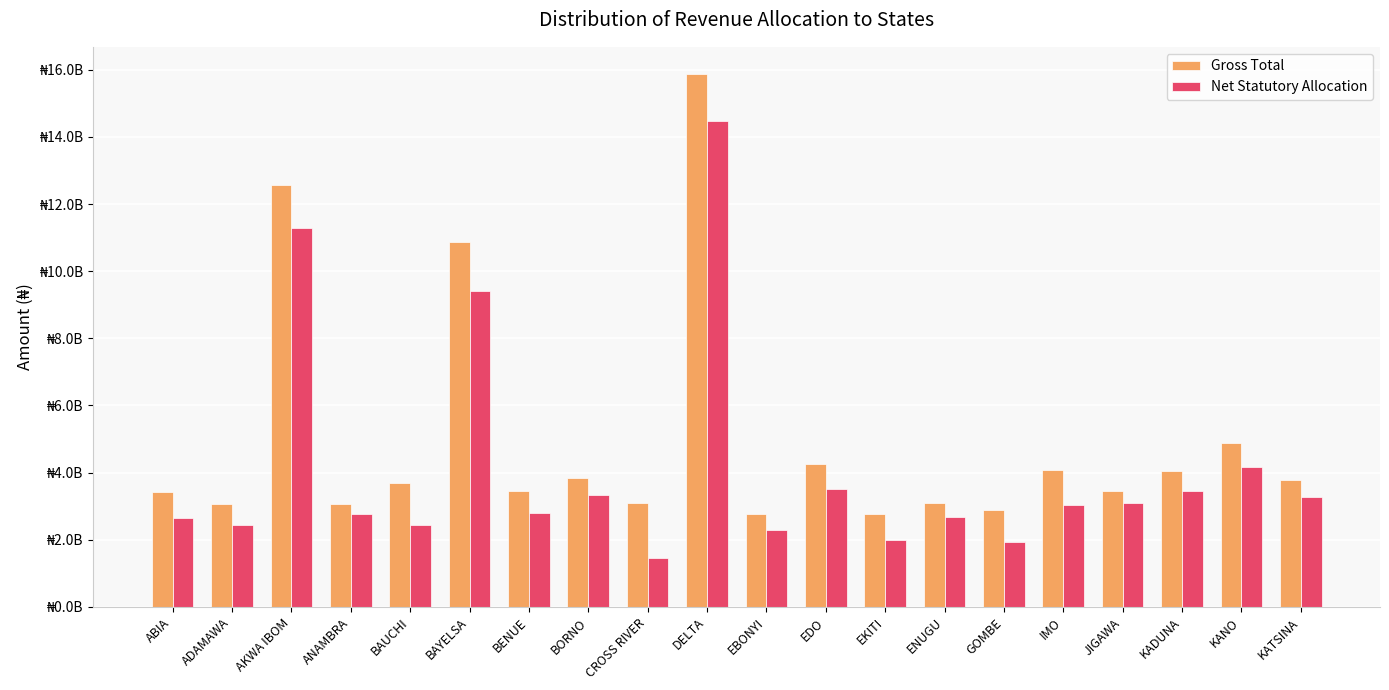

Which series has the largest total across all categories?

Gross Total